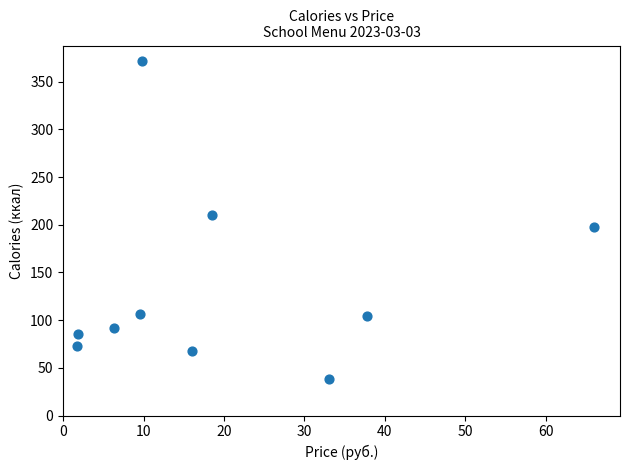

What is the range of Y values (max minus min)?

333.3